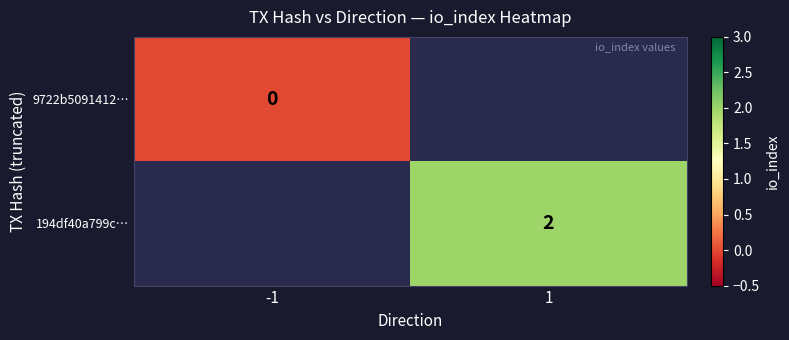

True or false: 194df40a799c… has a value of 2 at 1.

True